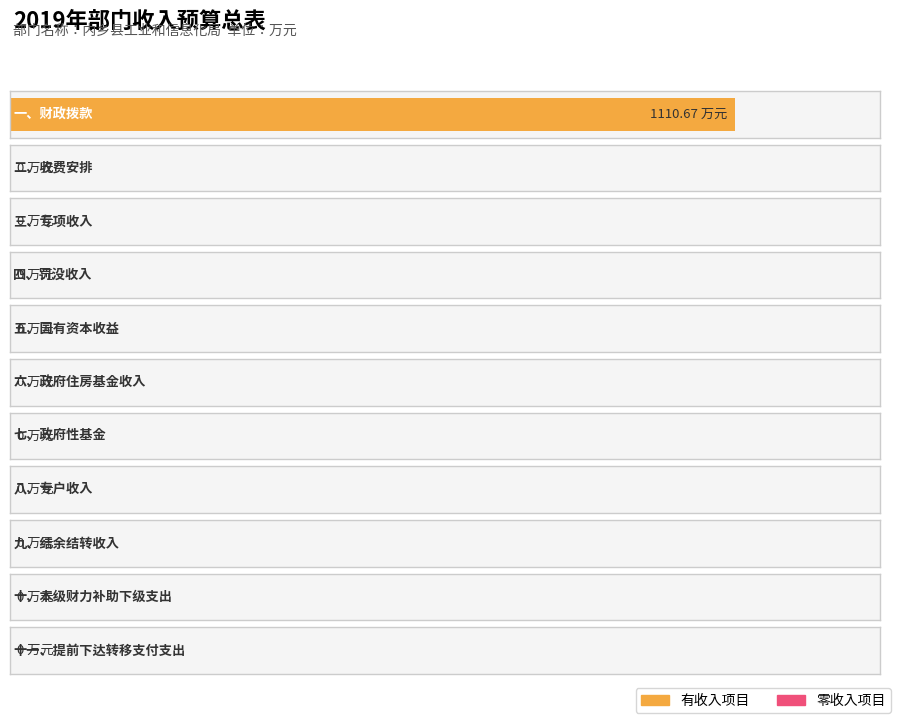

At which category does the chart reach its minimum across all series?

二、收费安排